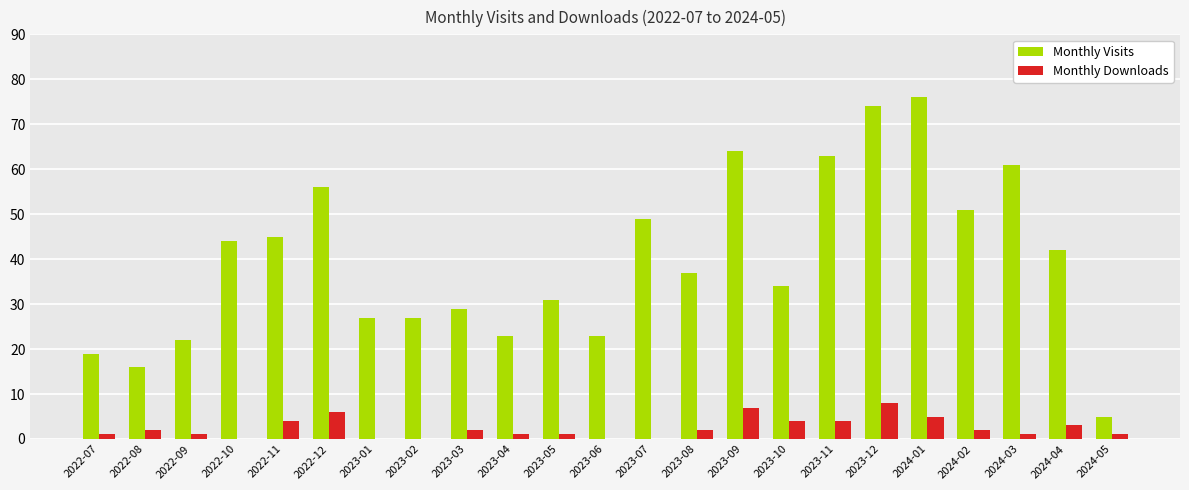

Read the Monthly Downloads value at 2023-12.

8